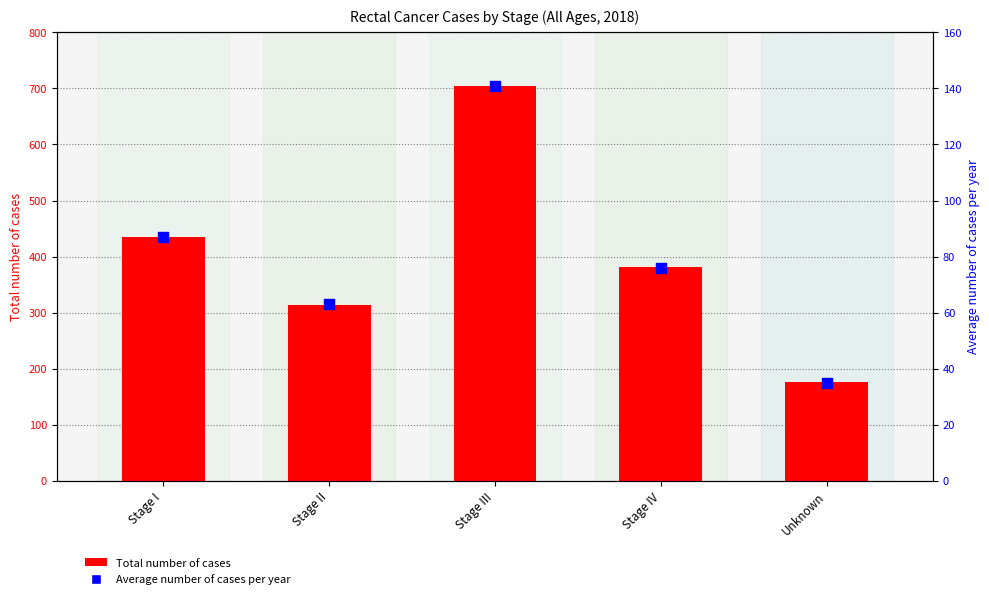

Which series contains the highest Y value?

Total number of cases